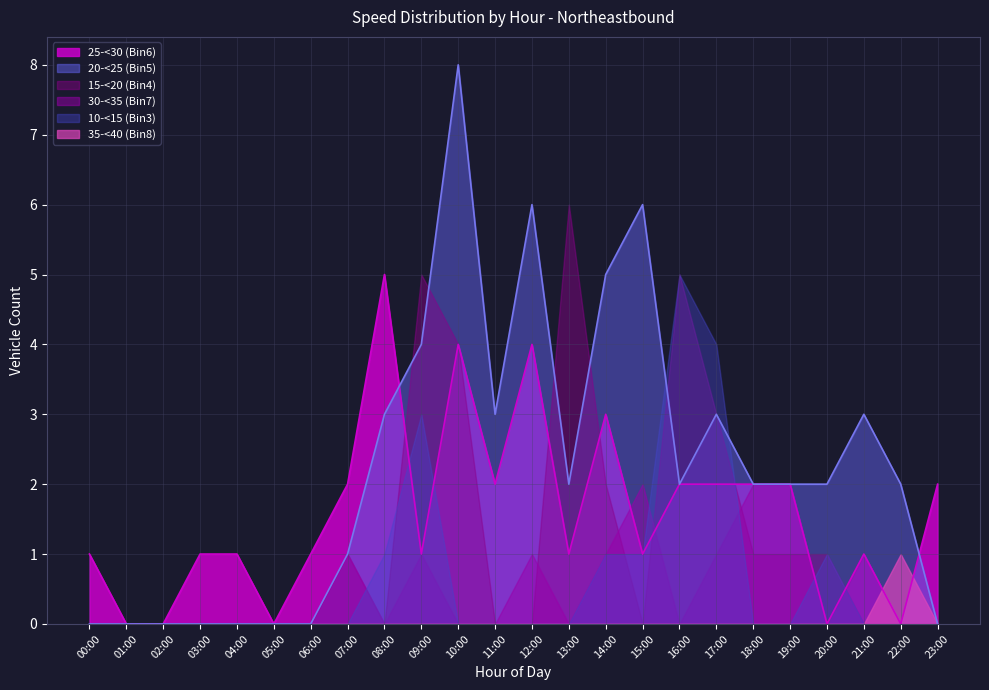

How many intersections are there between 25-<30 (Bin6) and 20-<25 (Bin5)?

2